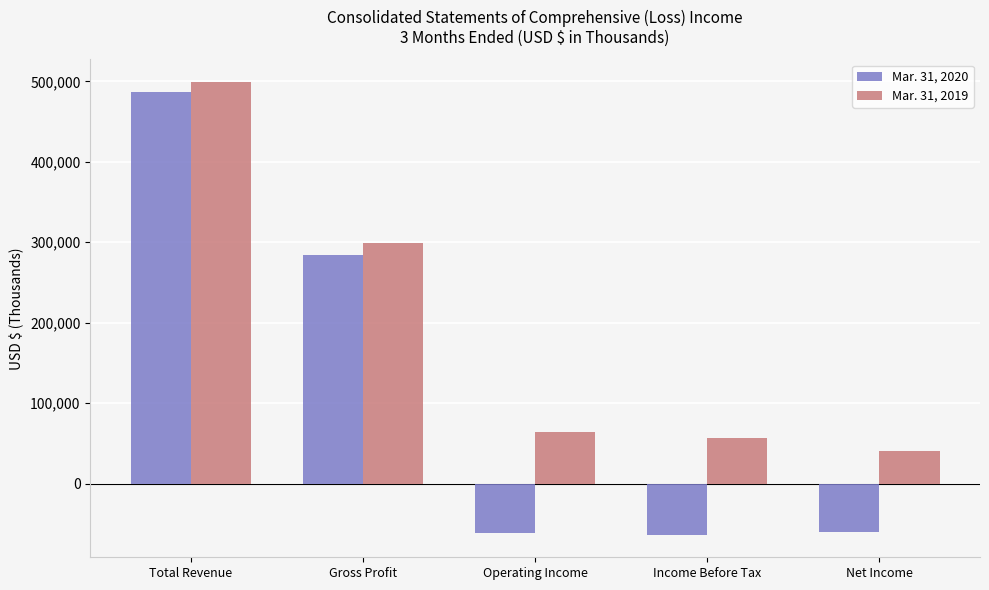

What is the difference between the Mar. 31, 2019 values at Income Before Tax and Gross Profit?

243204